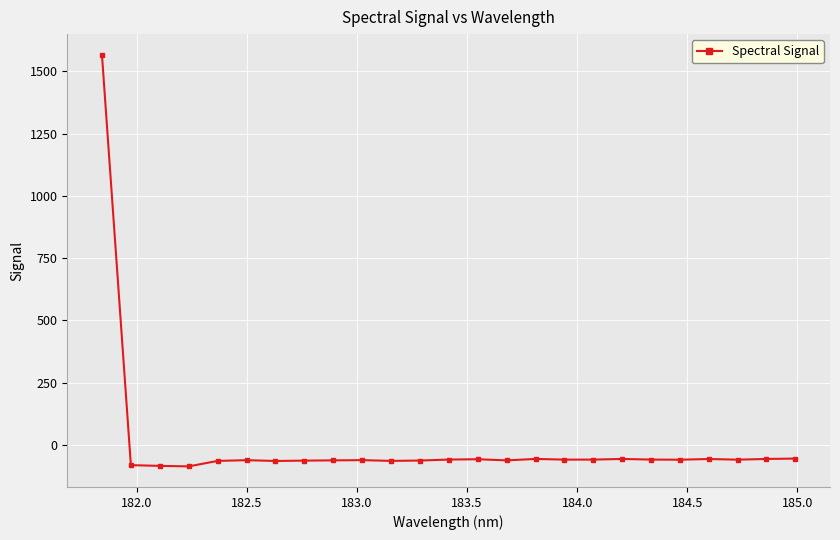

How many values are above zero?

1